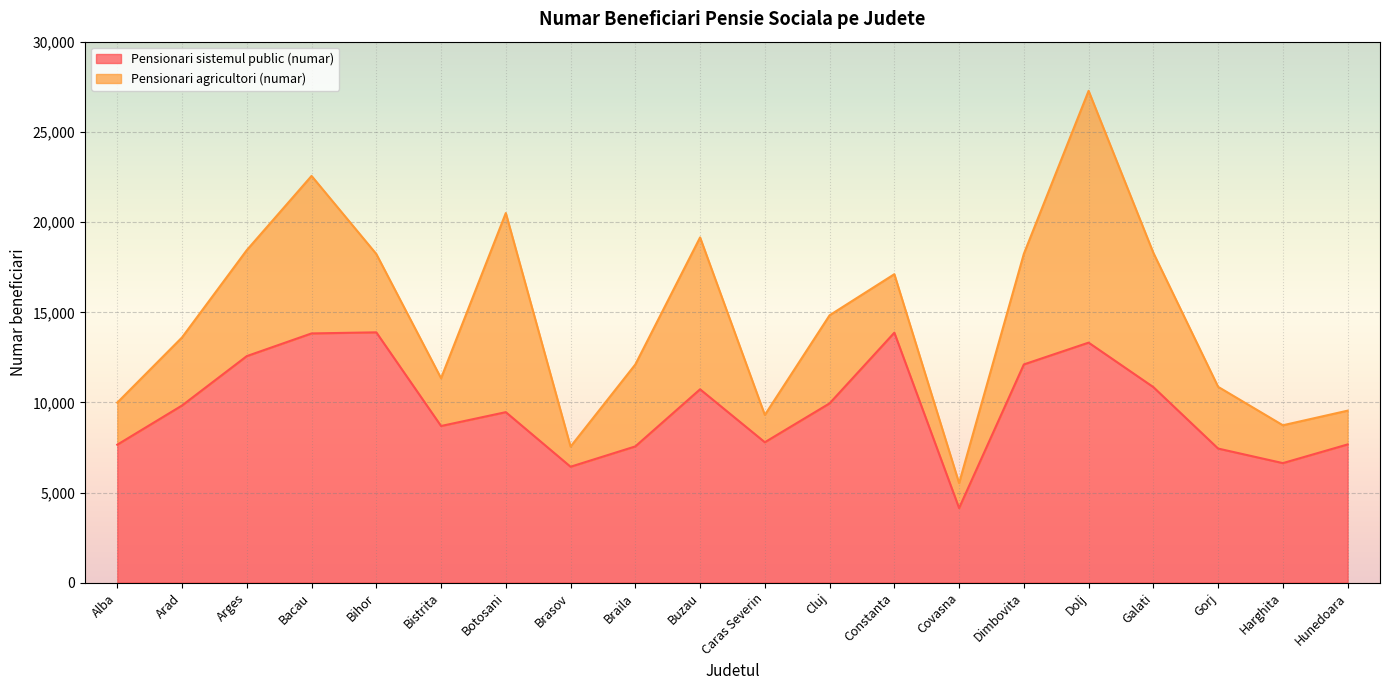

The chart shows a value of 5194 at Arges. True or false?

False